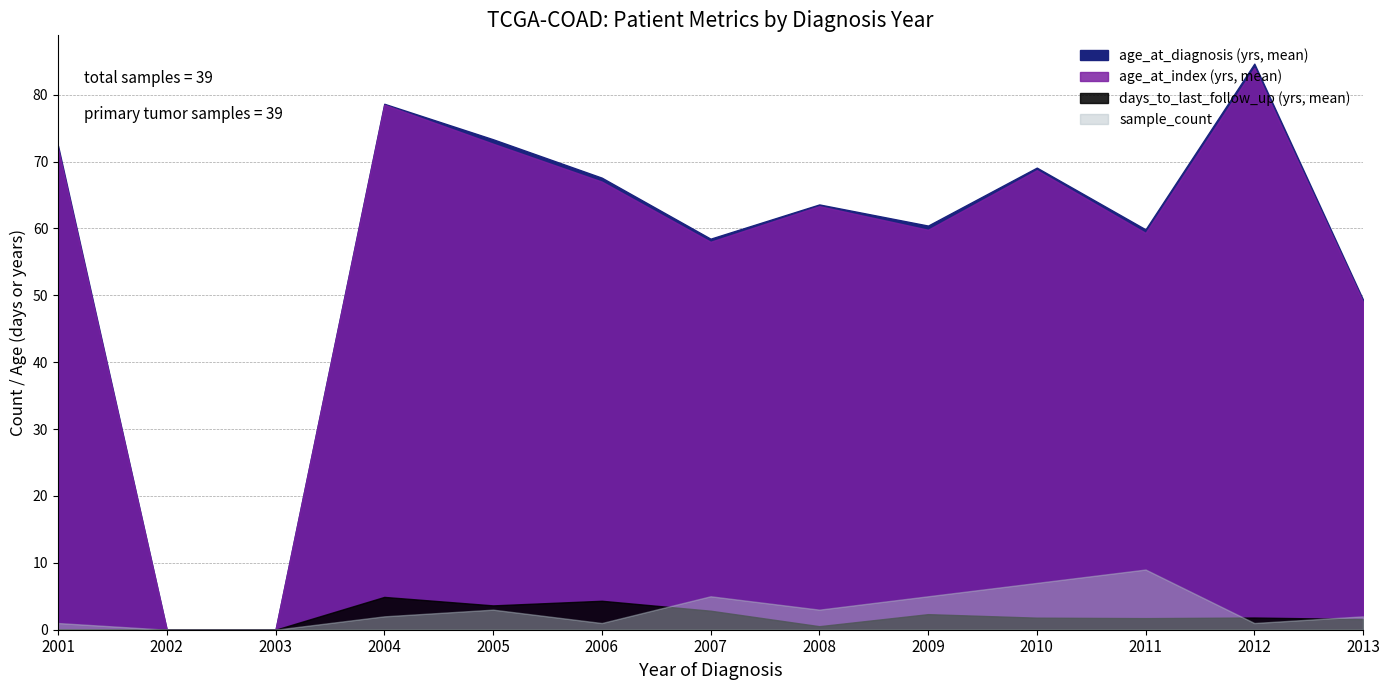

Which category has the highest value in the days_to_last_follow_up series?

2004